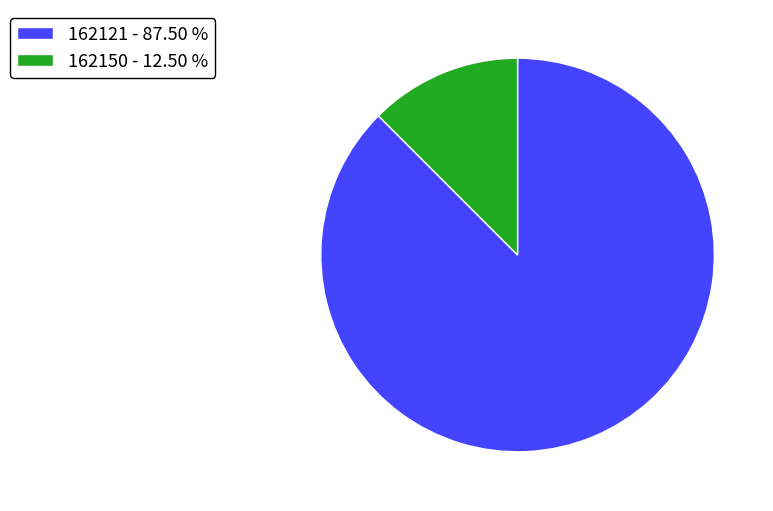

True or false: 162121 accounts for 88% of the total.

True